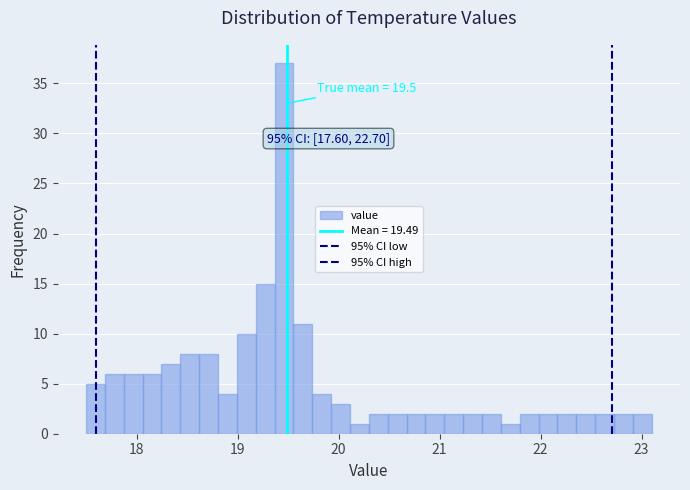

Read against the x-axis, roughly where is the centre of the tallest bar?

19.5